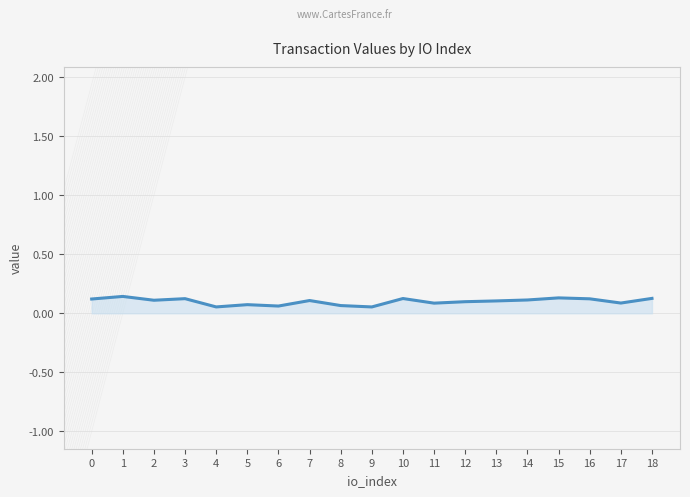

The value at 1 is 0.1. True or false?

True